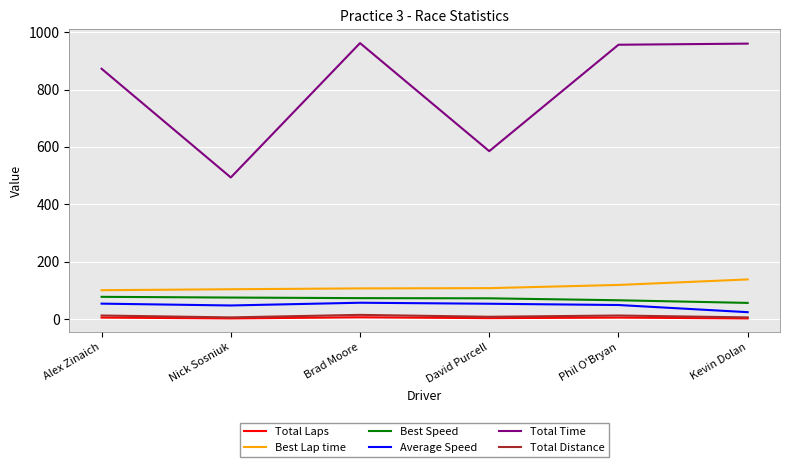

How many series are shown in this chart?

6